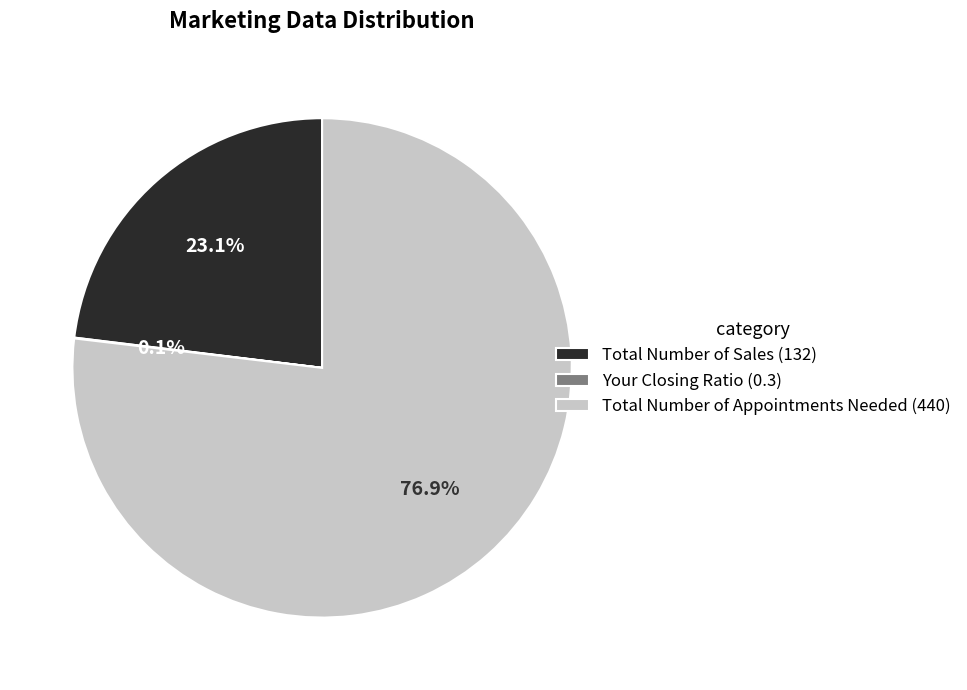

Combined, what portion of the pie is Total Number of Appointments Needed (440) and Total Number of Sales (132)?

99.9%